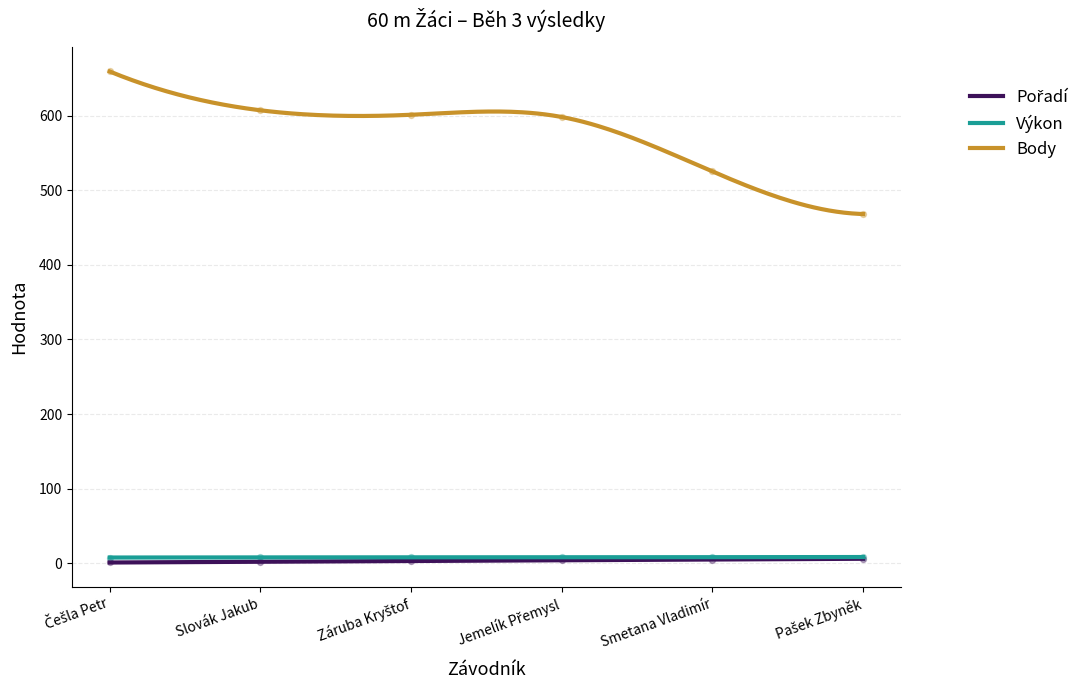

Is the value of Body at Záruba Kryštof greater than the value of Pořadí at Češla Petr?

Yes